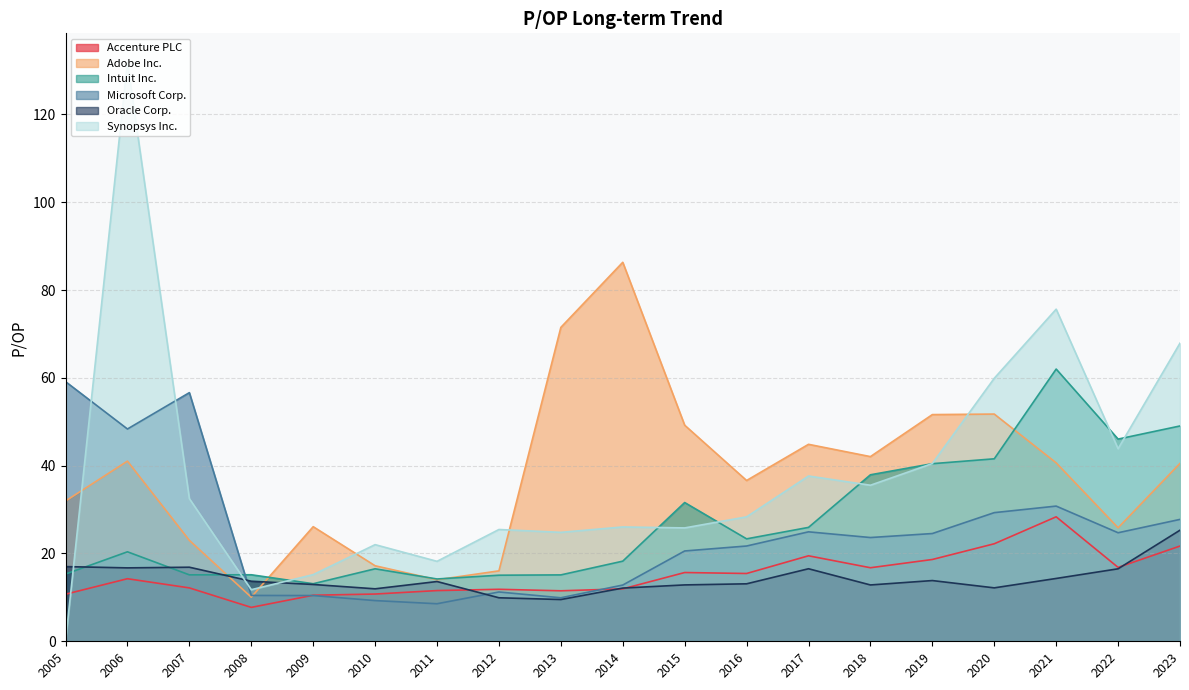

At 2008, list the series in order from largest to smallest.

Intuit Inc., Oracle Corp., Synopsys Inc., Microsoft Corp., Adobe Inc., Accenture PLC